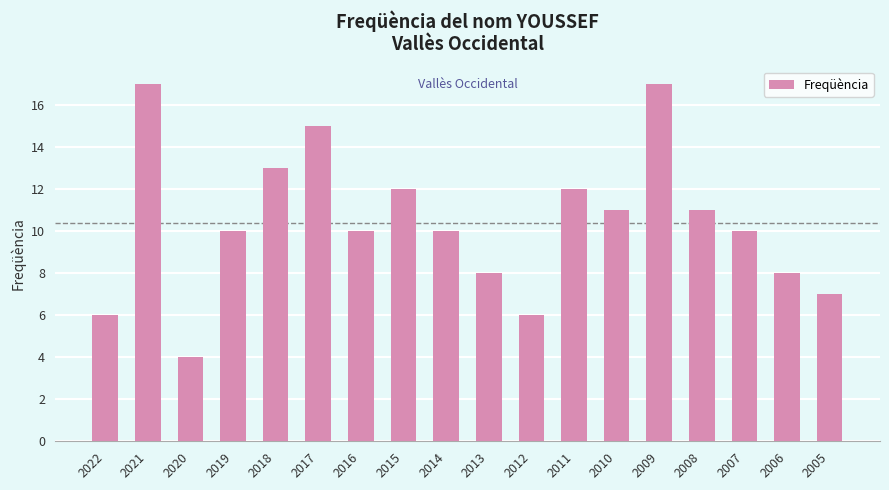

Which has a higher value, 2006 or 2016?

2016